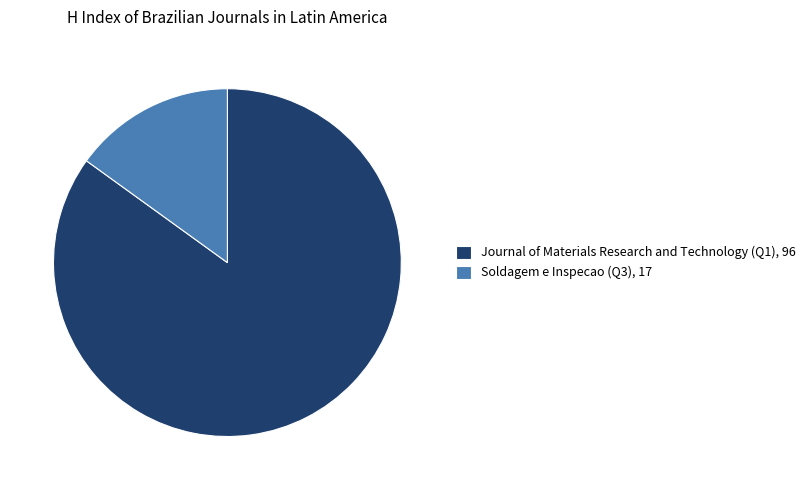

Does Soldagem e Inspecao (Q3) represent more than half of the total?

No